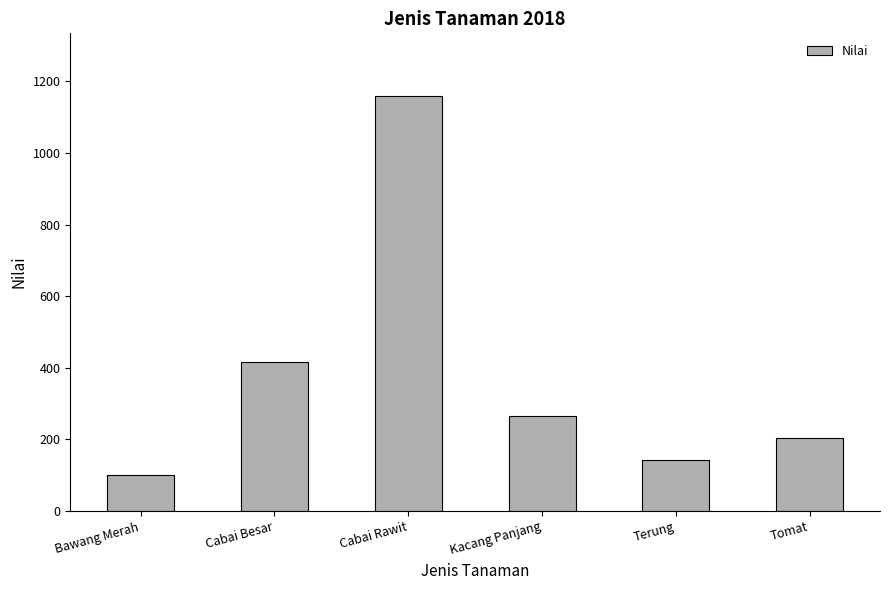

Reading left to right, what are all the values shown in this chart?

100	417	1160	265	142	203